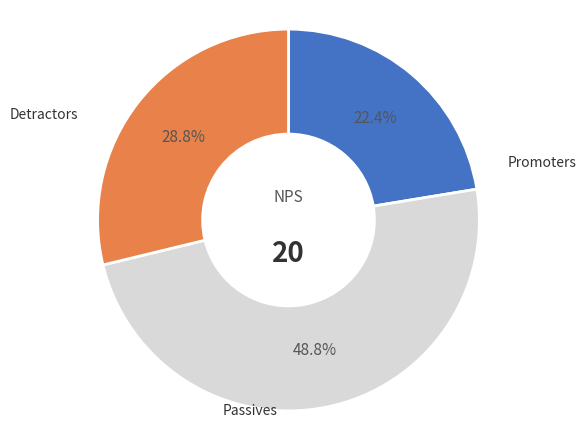

Which has a higher value, Promoters or Detractors?

Detractors